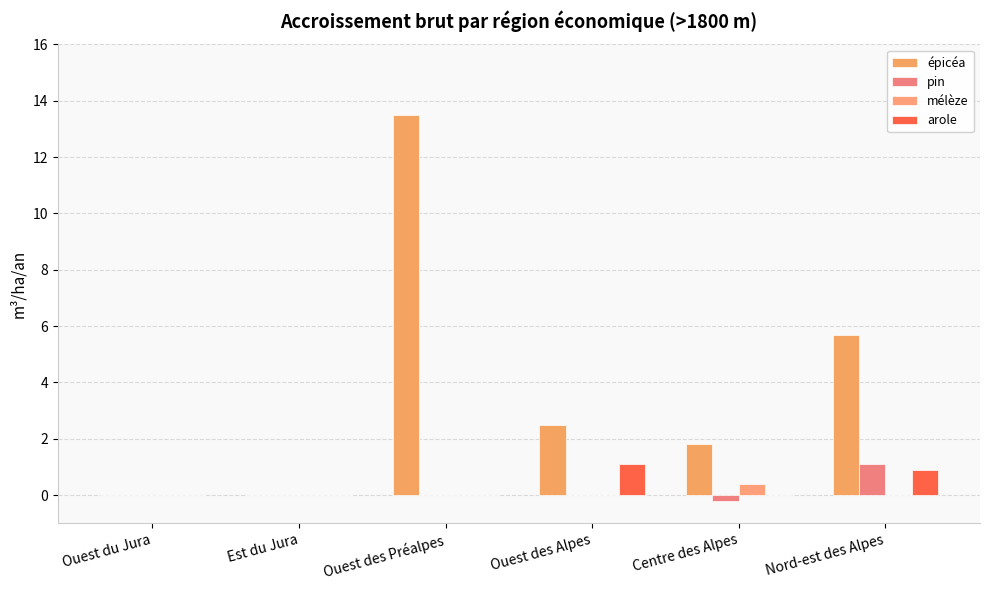

Reading left to right, list all the values displayed in this chart.

épicéa: Ouest du Jura=0.0	Est du Jura=0.0	Ouest des Préalpes=13.5	Ouest des Alpes=2.5	Centre des Alpes=1.8	Nord-est des Alpes=5.7
pin: Ouest du Jura=0.0	Est du Jura=0.0	Ouest des Préalpes=0.0	Ouest des Alpes=0.0	Centre des Alpes=-0.2	Nord-est des Alpes=1.1
mélèze: Ouest du Jura=0.0	Est du Jura=0.0	Ouest des Préalpes=0.0	Ouest des Alpes=0.0	Centre des Alpes=0.4	Nord-est des Alpes=0.0
arole: Ouest du Jura=0.0	Est du Jura=0.0	Ouest des Préalpes=0.0	Ouest des Alpes=1.1	Centre des Alpes=0.0	Nord-est des Alpes=0.9